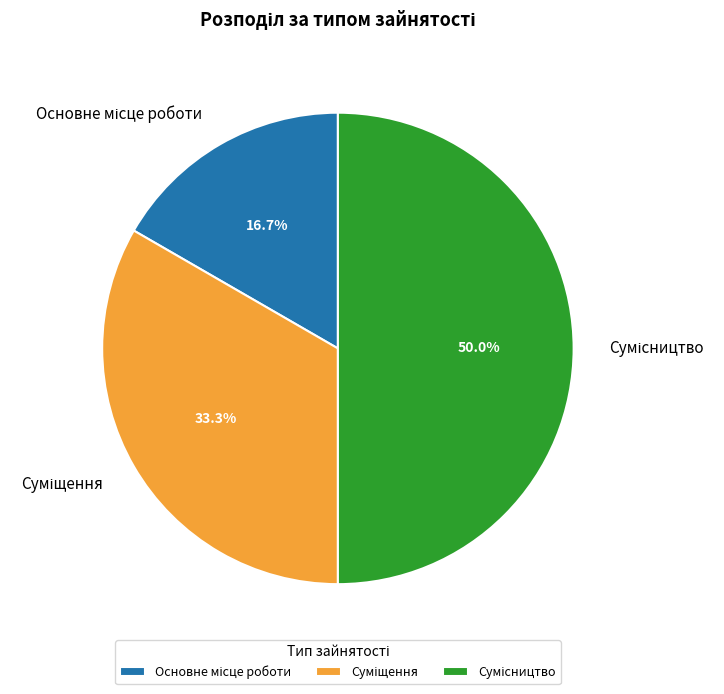

To the nearest percent, what is the difference between the largest and smallest slice percentages?

33%